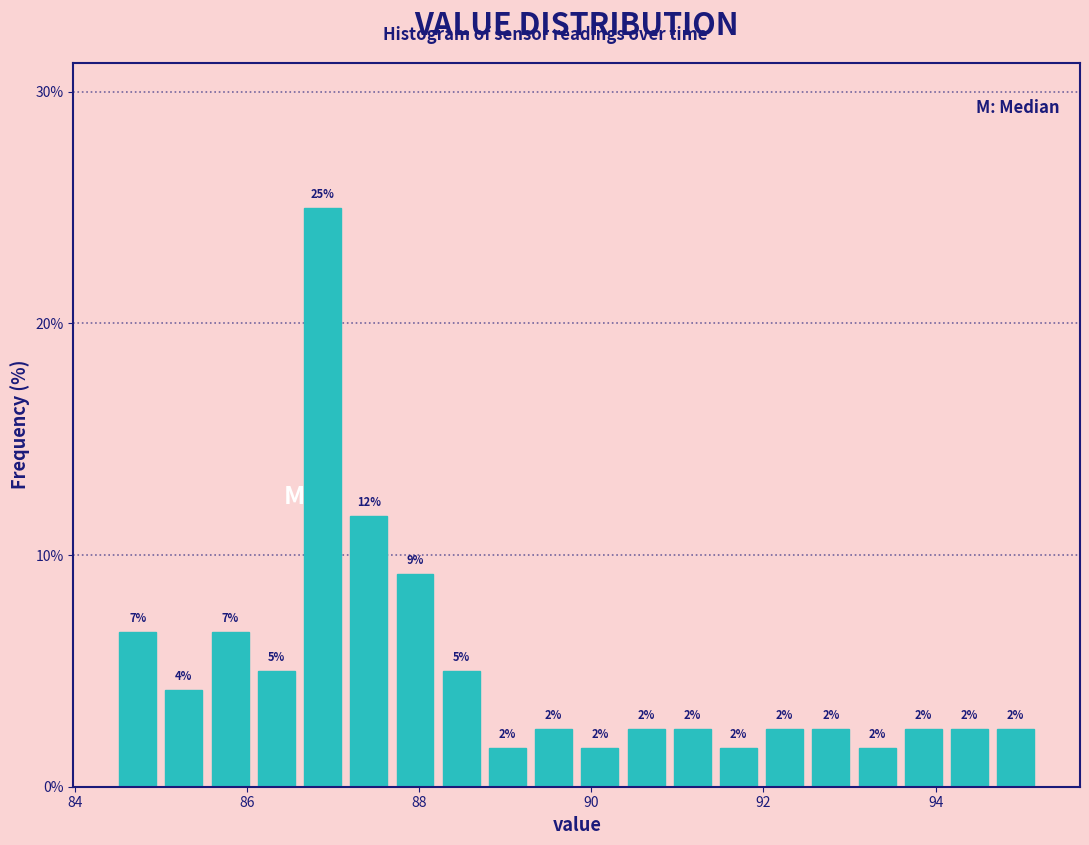

Read against the x-axis, roughly where is the centre of the tallest bar?

86.8